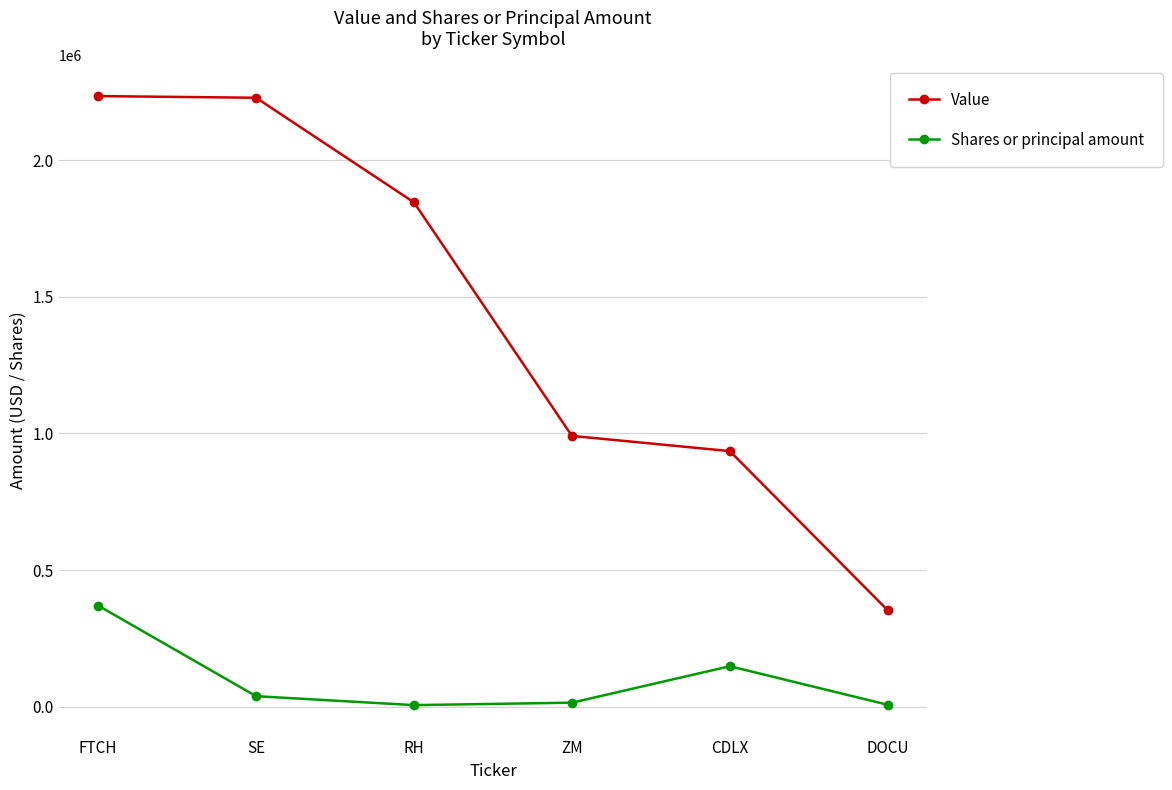

True or false: Value and Shares or principal amount intersect in this chart.

False